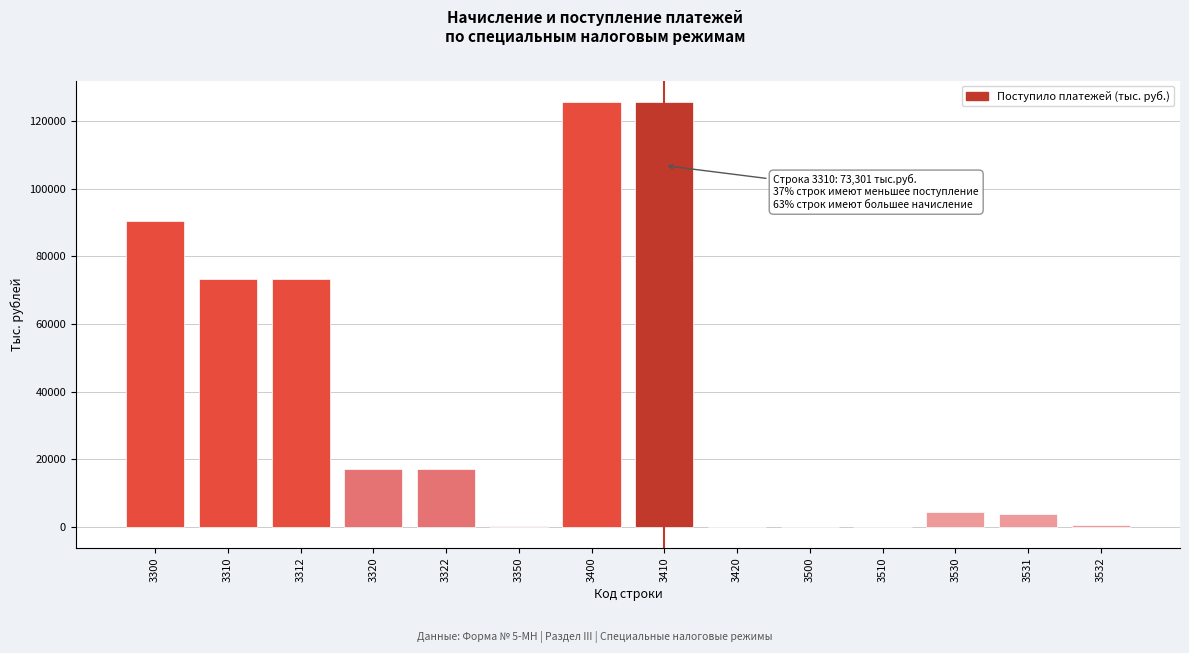

True or false: the data shows 36 at 3500.

True